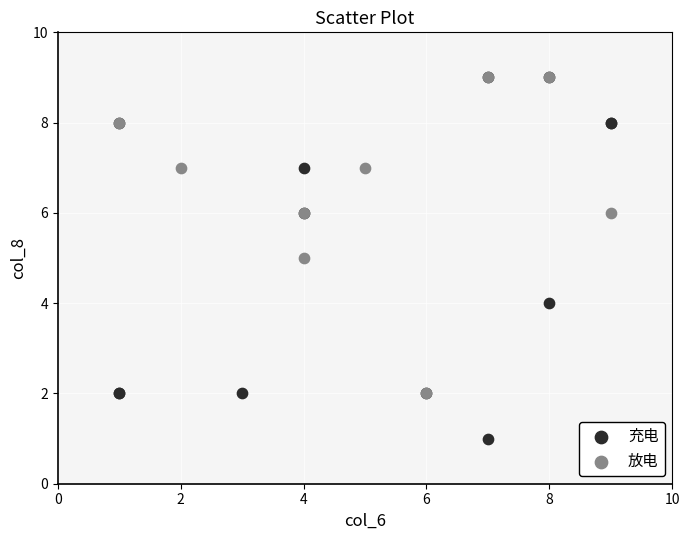

Which series has the widest spread of Y values?

充电